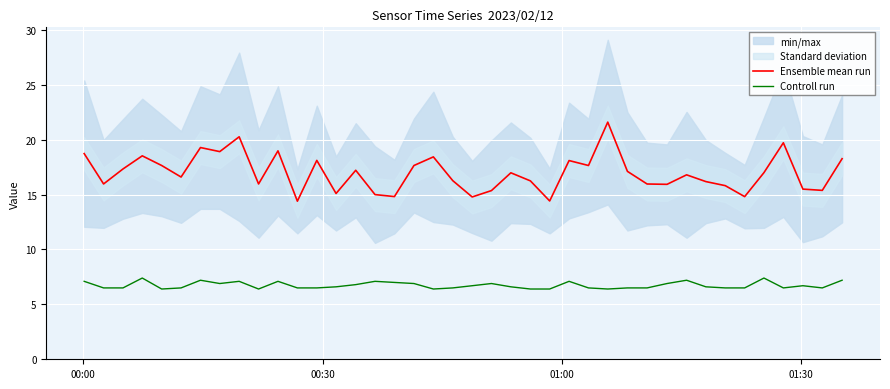

Reading left to right, list all the values displayed in this chart.

Ensemble mean run: 18.7	16.0	17.3	18.5	17.6	16.6	19.3	18.9	20.3	16.0	19.0	14.4	18.1	15.1	17.2	15.0	14.8	17.6	18.4	16.3	14.8	15.4	17.0	16.2	14.4	18.1	17.6	21.6	17.1	16.0	15.9	16.8	16.2	15.8	14.8	17.0	19.7	15.5	15.4	18.3
Controll run: 7.1	6.5	6.5	7.4	6.4	6.5	7.2	6.9	7.1	6.4	7.1	6.5	6.5	6.6	6.8	7.1	7.0	6.9	6.4	6.5	6.7	6.9	6.6	6.4	6.4	7.1	6.5	6.4	6.5	6.5	6.9	7.2	6.6	6.5	6.5	7.4	6.5	6.7	6.5	7.2